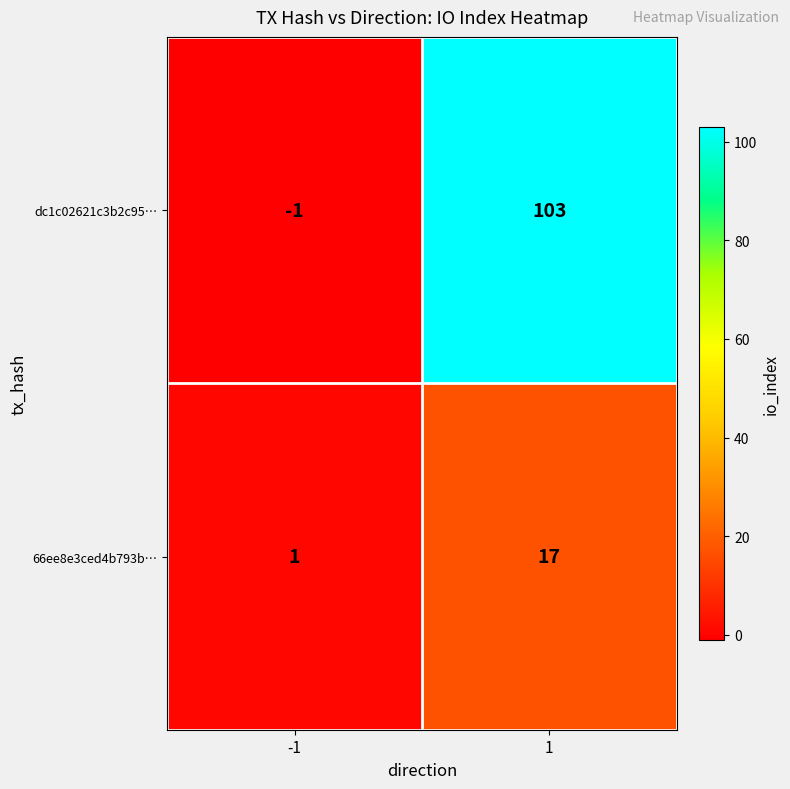

What is the maximum value for dc1c02621c3b2c95…?

103